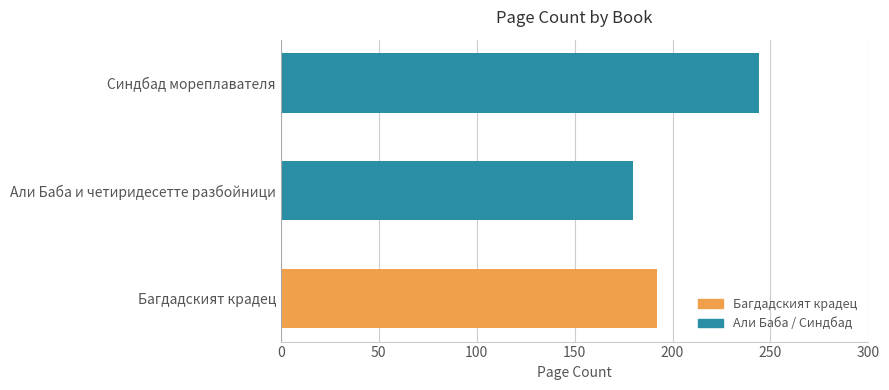

Is it true that the value at Багдадският крадец is 192?

True